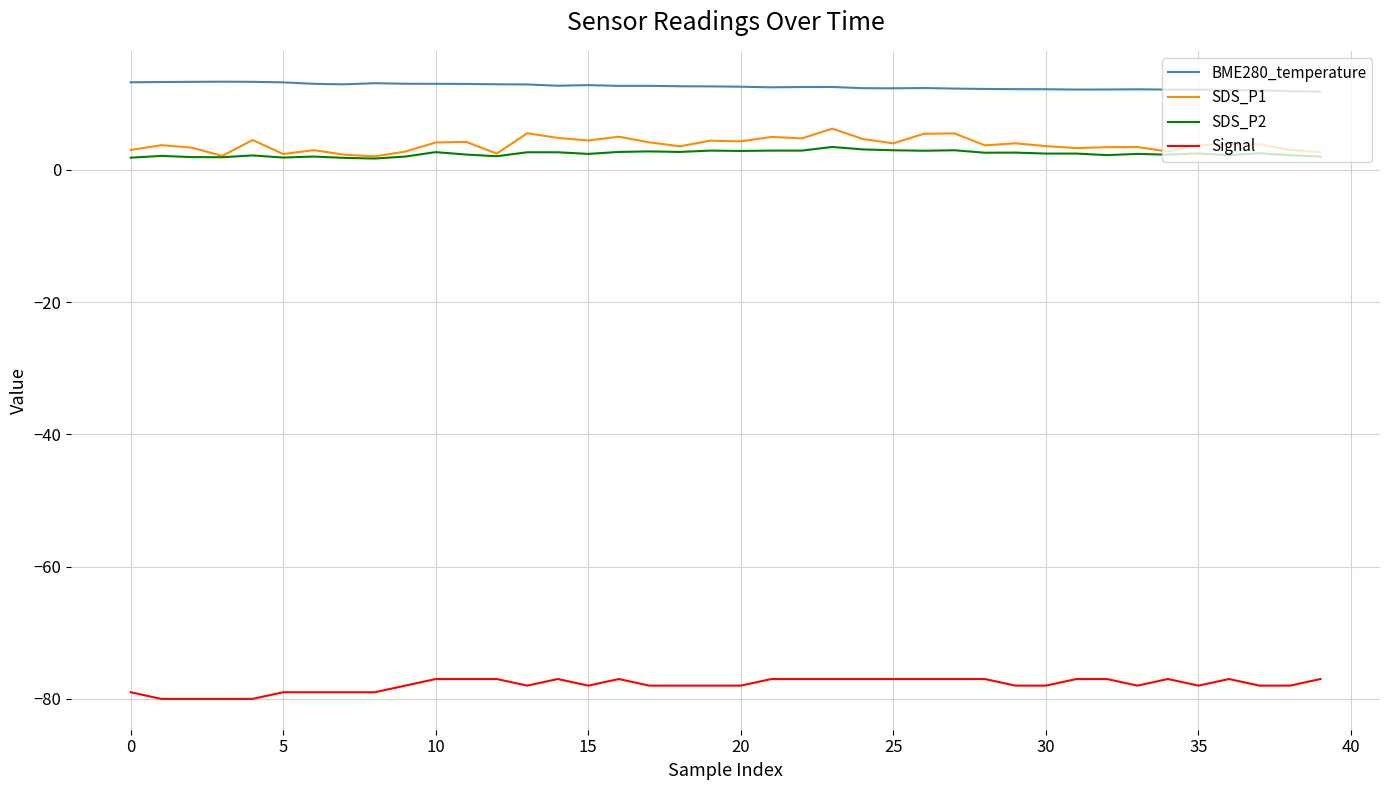

True or false: BME280_temperature and SDS_P1 cross at least once.

False